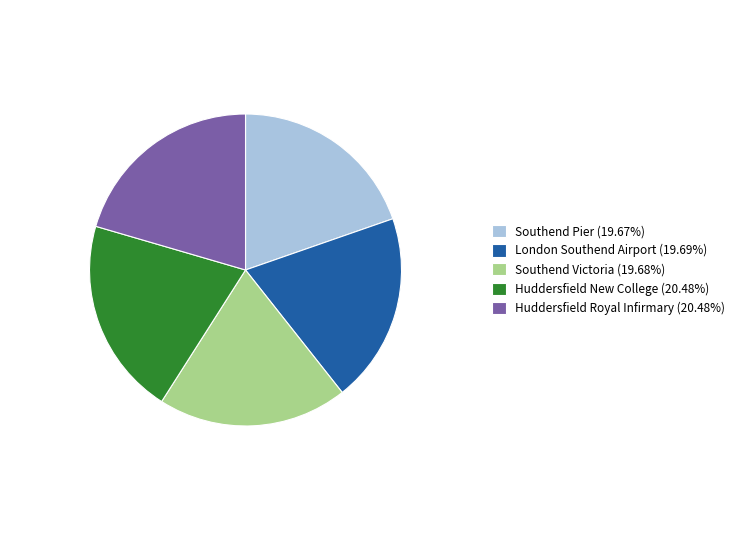

Does any single category account for the majority?

No